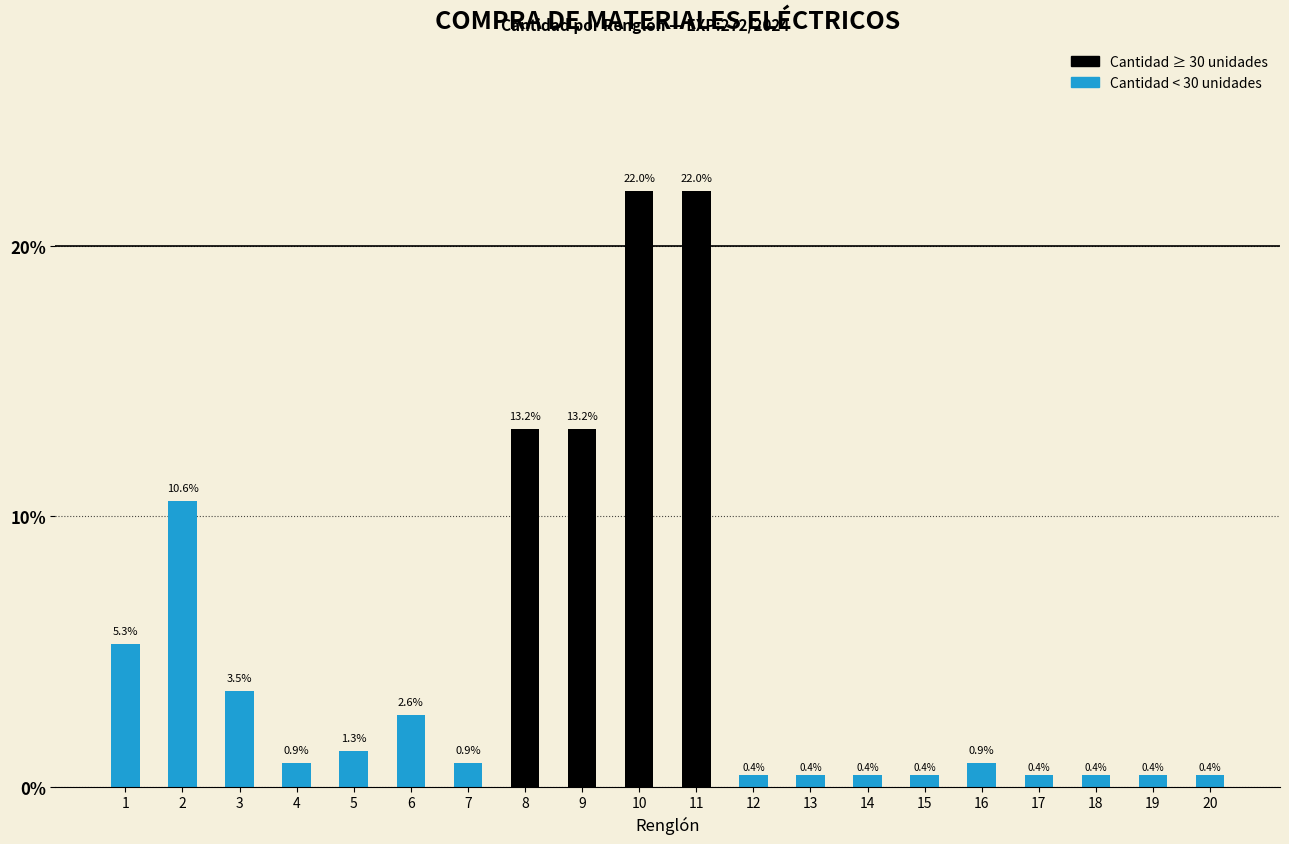

The value at 2 is 10.6. True or false?

True